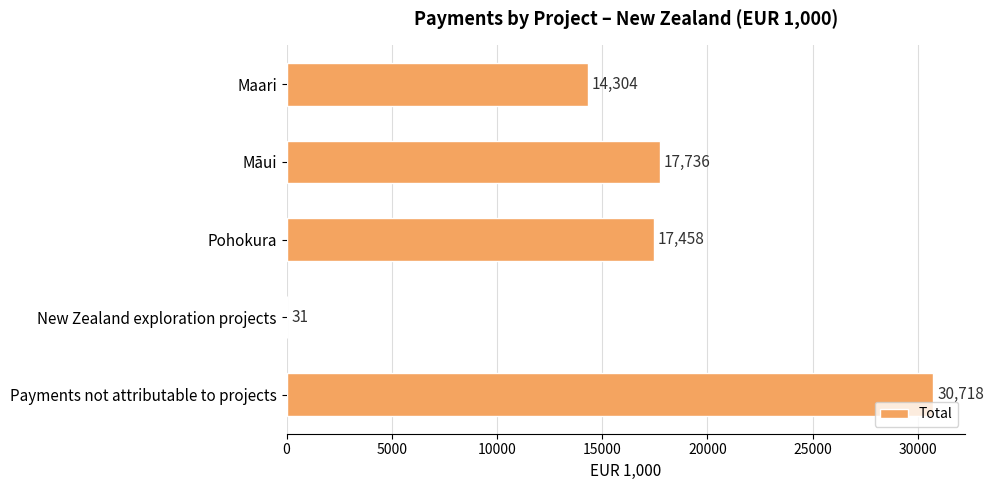

How many series are shown in this chart?

1